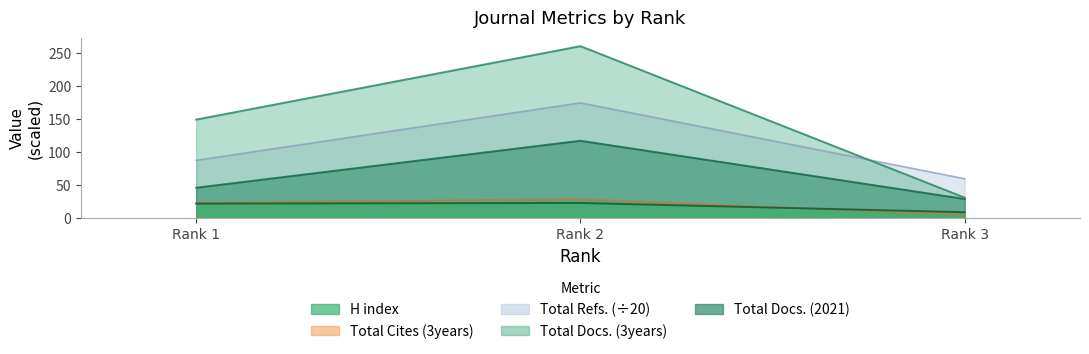

Which series changed the most between Rank 1 and Rank 2?

Total Docs. (3years)